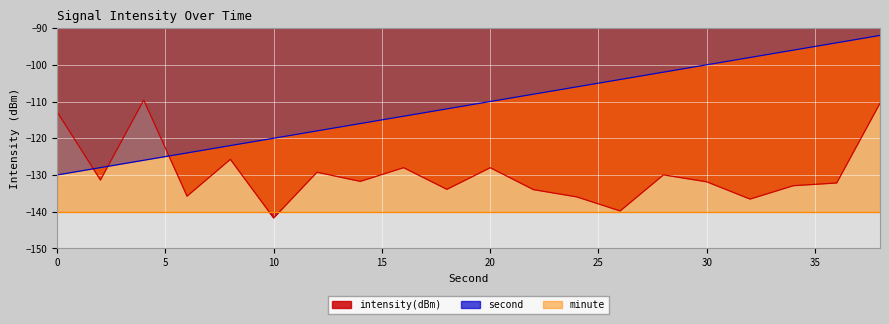

True or false: intensity(dBm) has a value of -159.5 at 0.

False